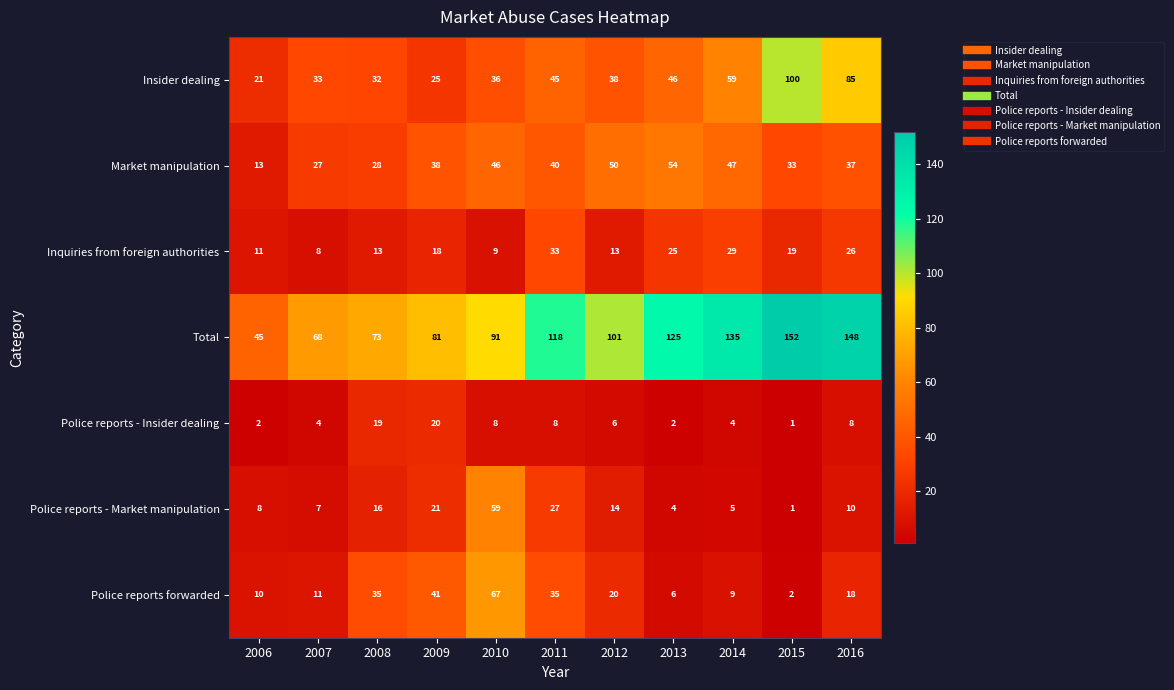

What is the lowest value of the Total series?

45